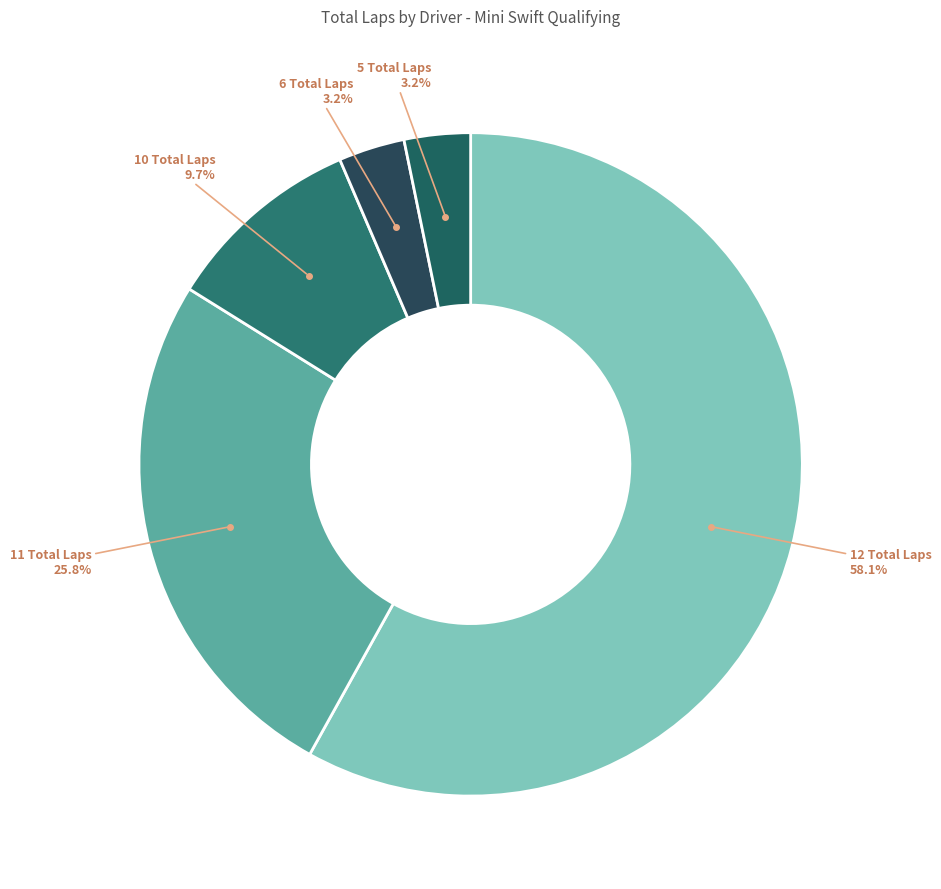

Is there any slice that represents more than half of the pie?

Yes